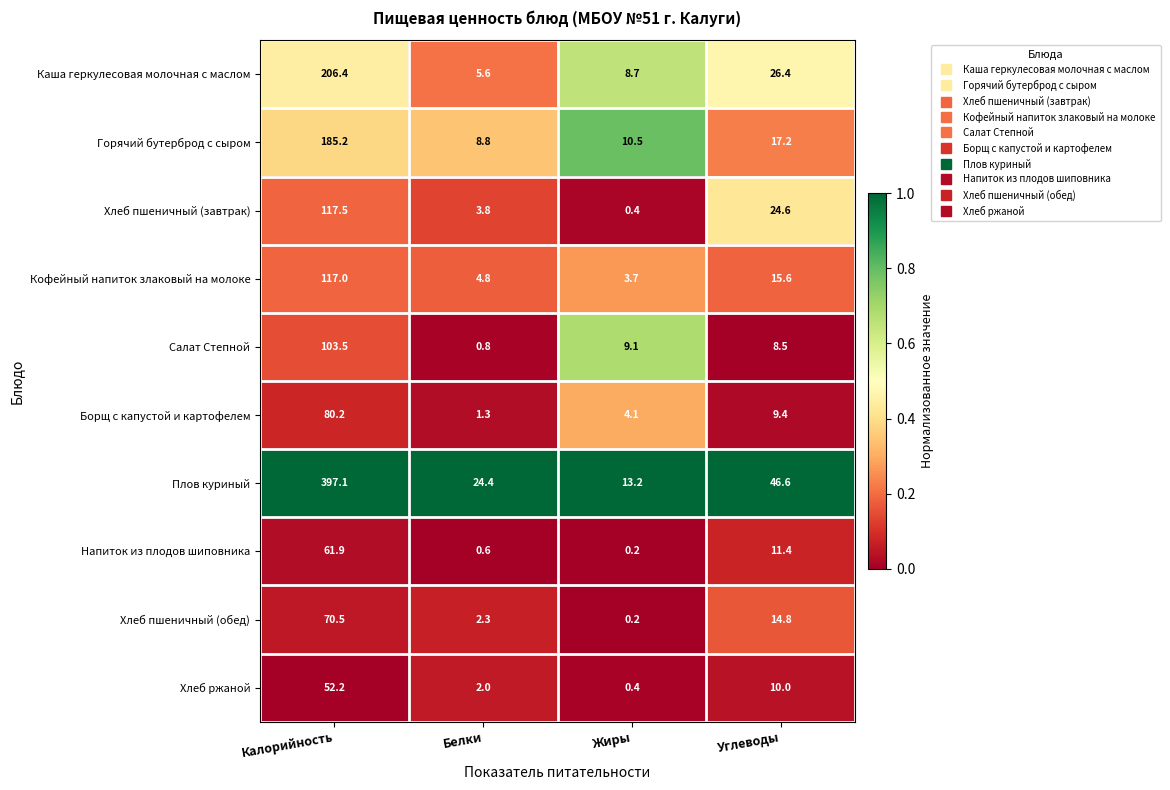

The Плов куриный series shows 33.2 at Белки. True or false?

False